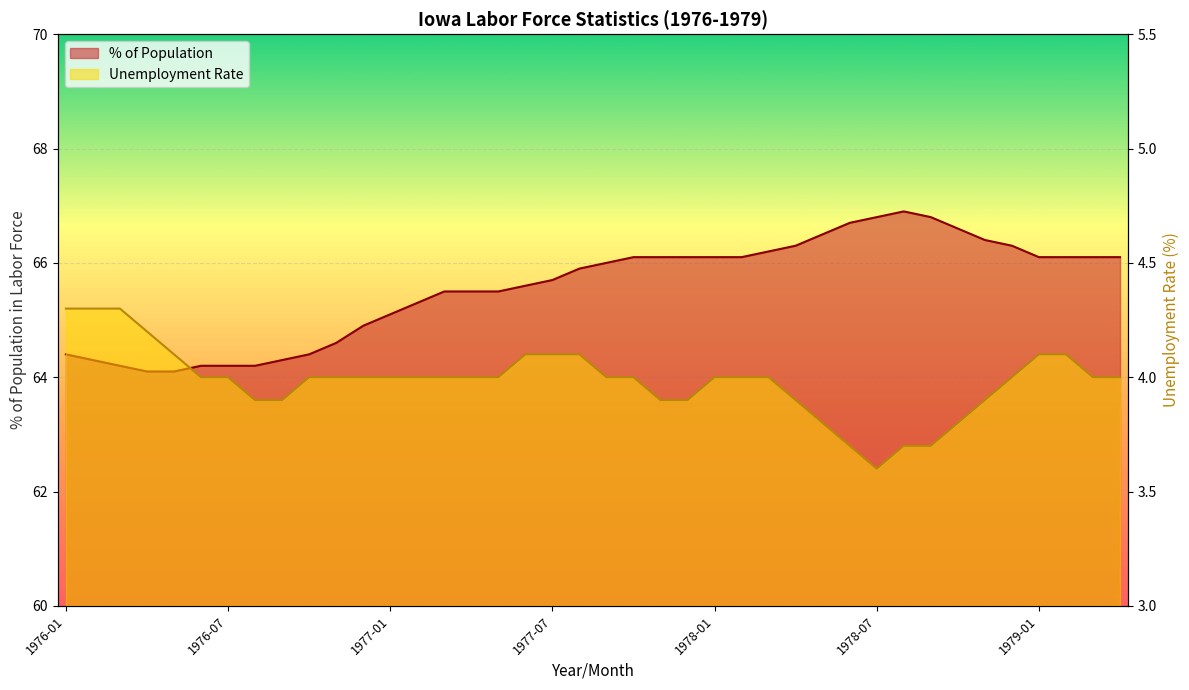

What is the sum of all Unemployment Rate values?

159.4